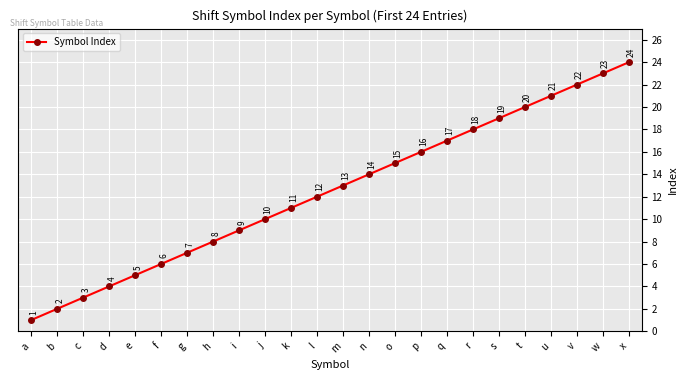

What is the value of the 23rd point from the left?

23